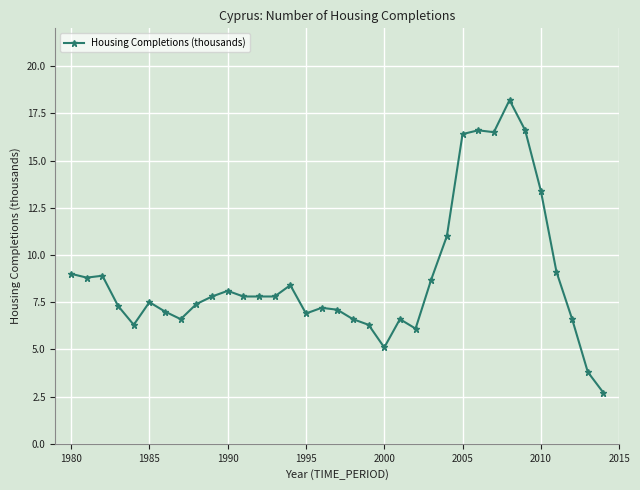

What is the minimum value shown in the chart?

2.7